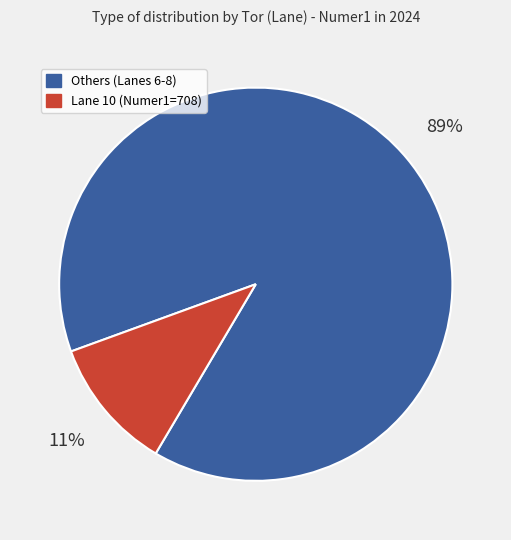

Does any single category account for the majority?

Yes